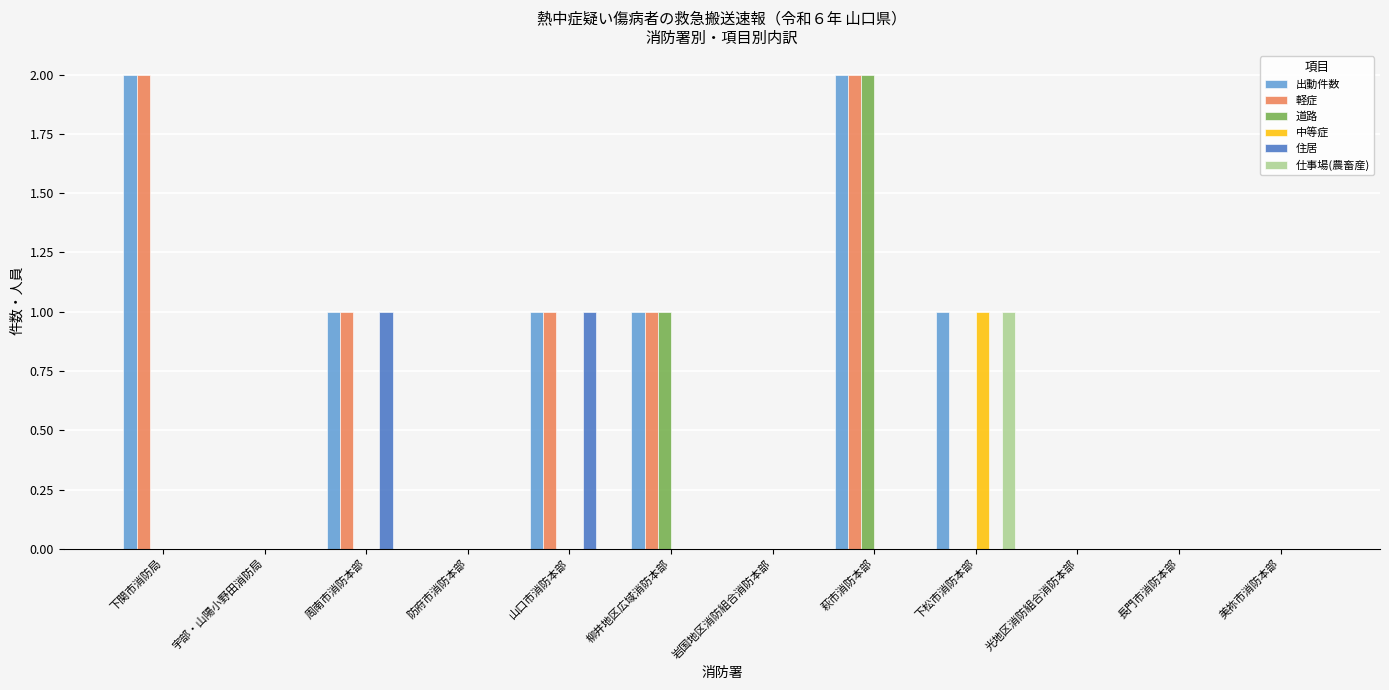

Does the chart contain stacked bars?

No